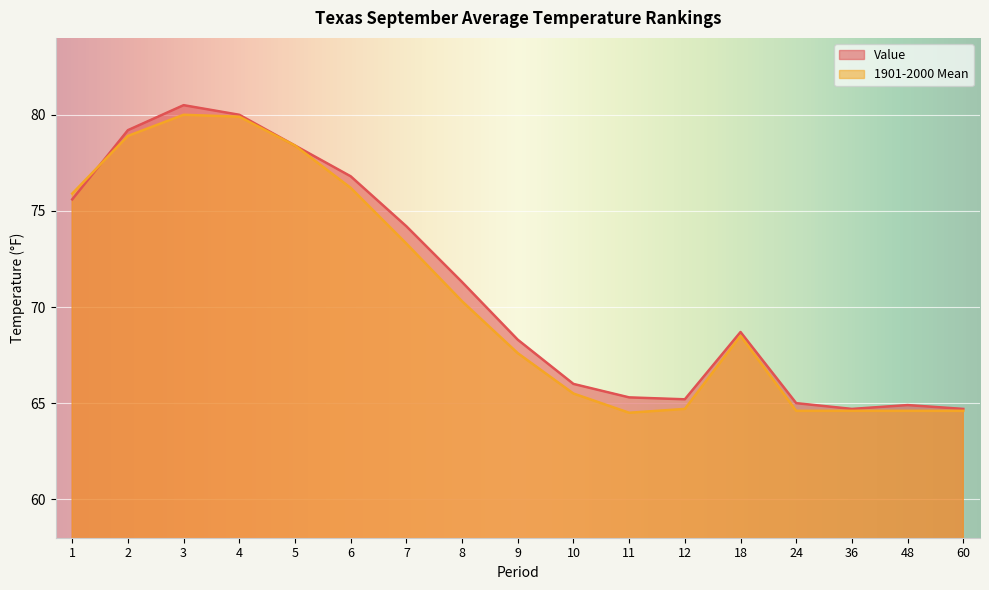

Where is the first local minimum for 1901-2000 Mean?

11